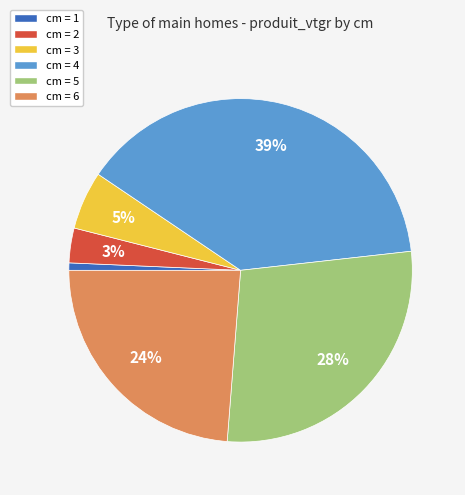

Is there any slice that represents more than half of the pie?

No